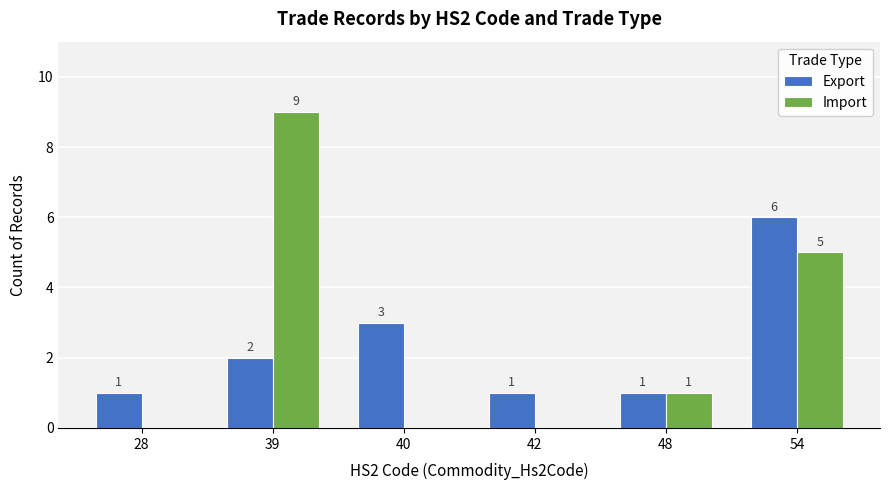

Reading right to left, extract all data points from this chart.

Export: 6	1	1	3	2	1
Import: 5	1	0	0	9	0